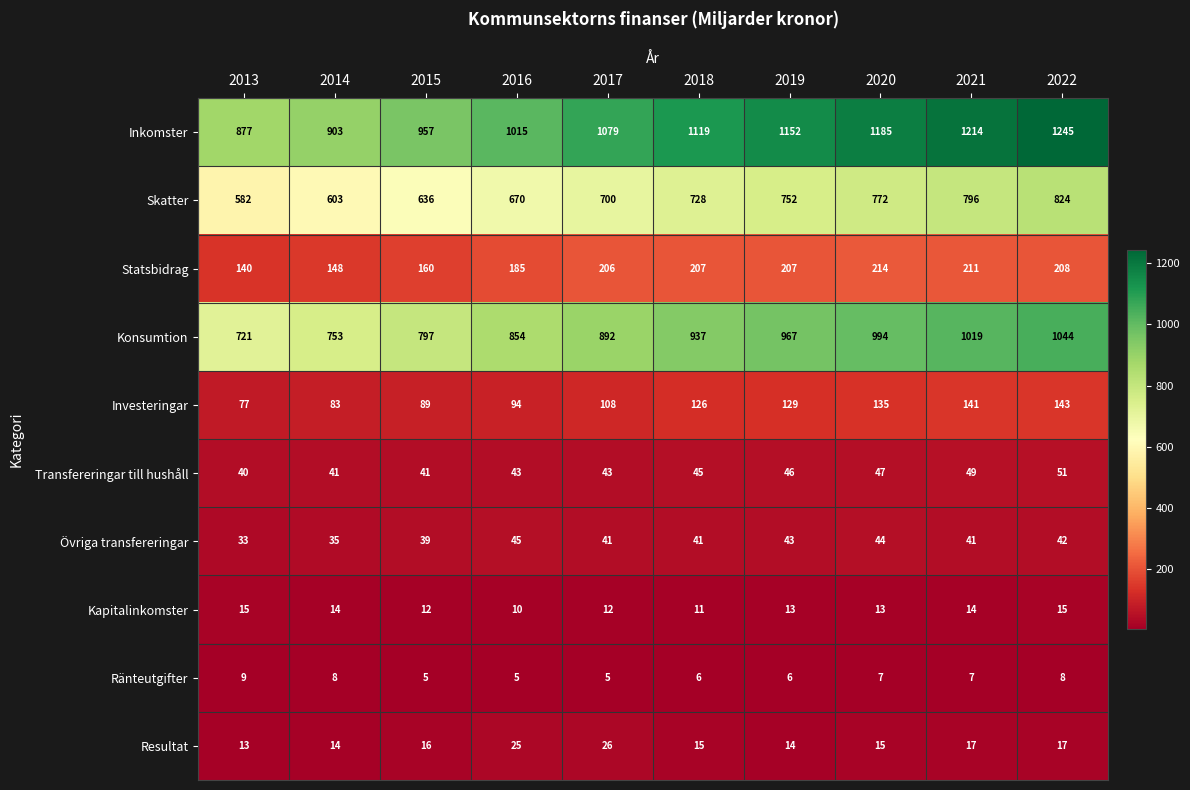

Rank the series by their maximum value, from lowest to highest.

Ränteutgifter, Kapitalinkomster, Resultat, Övriga transfereringar, Transfereringar till hushåll, Investeringar, Statsbidrag, Skatter, Konsumtion, Inkomster